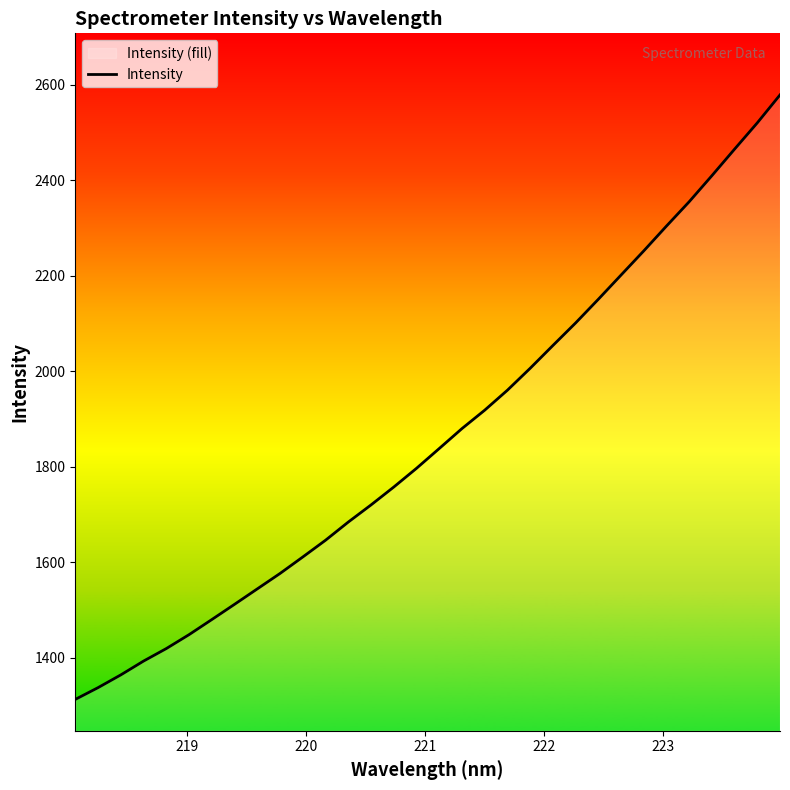

What is the maximum value shown in the chart?

2578.3